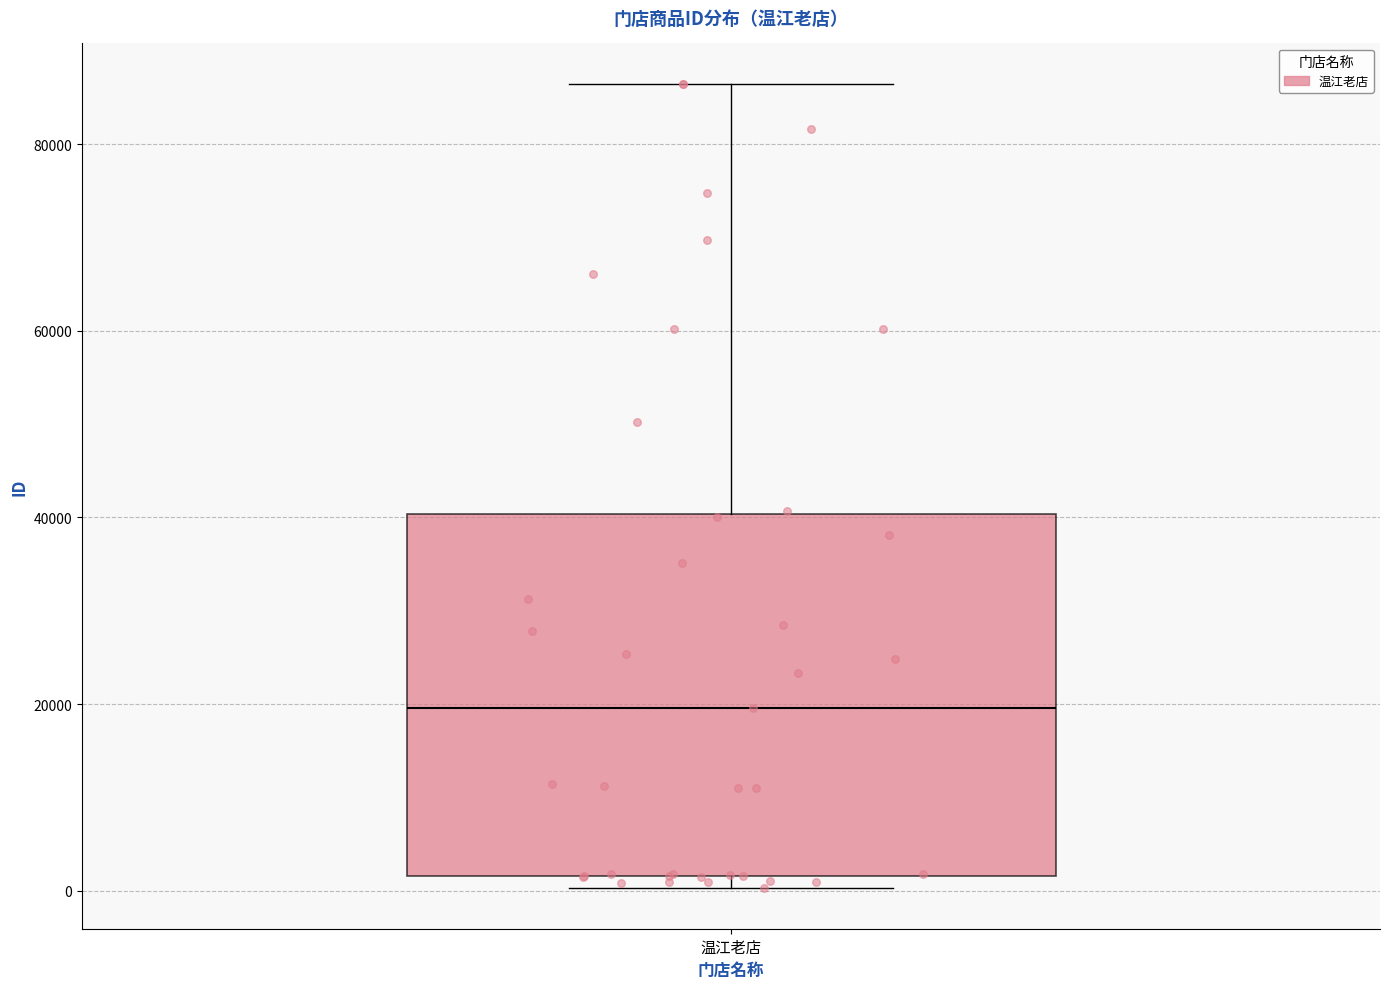

Read this box plot against the y-axis: the position of the median line, the range covered by the box, and the ends of both whiskers. The values are not printed on the chart, so give them approximately, as read against the axis.

median 20000, box 2000 to 40000, whiskers 0 to 86000